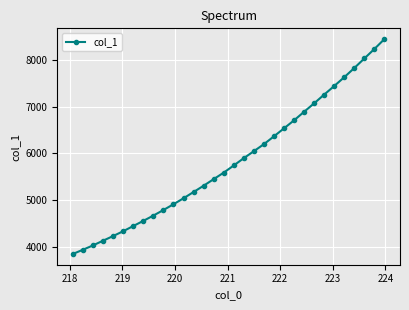

What is the smallest value displayed?

3852.8